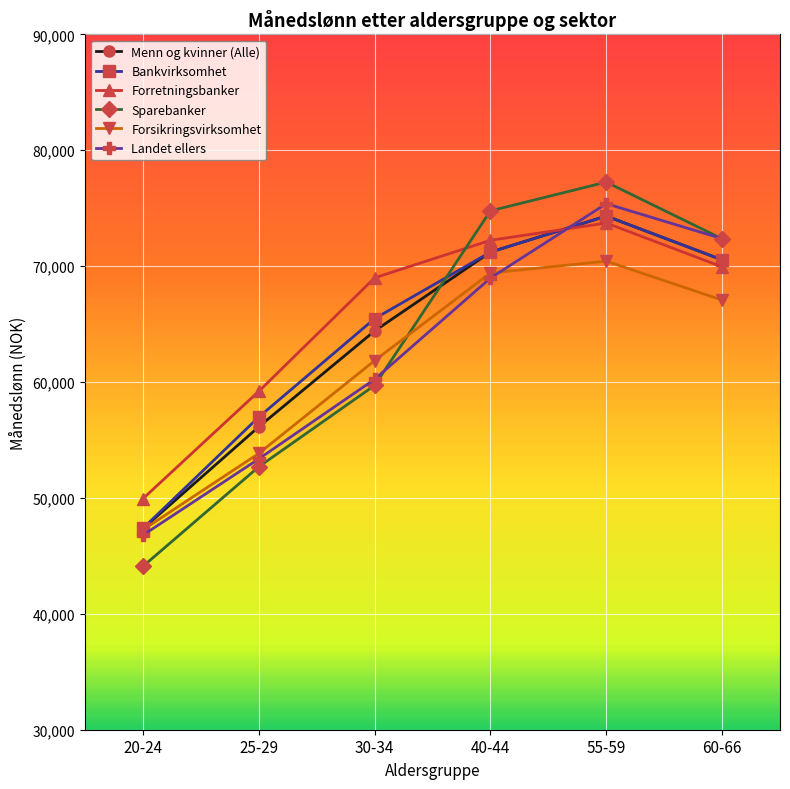

At which label is Forretningsbanker closest to 61830?

25-29